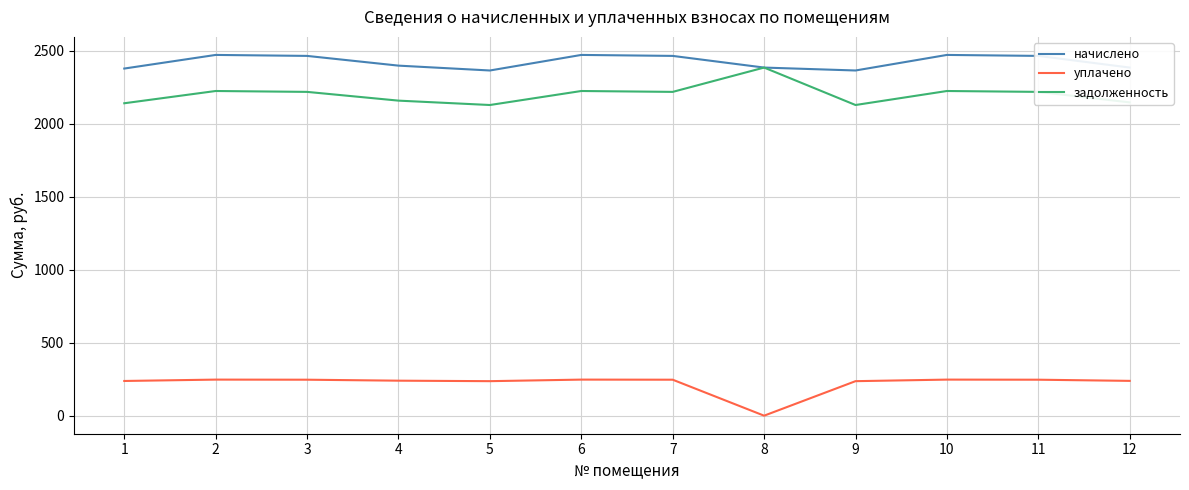

Which series has the largest total across all categories?

начислено